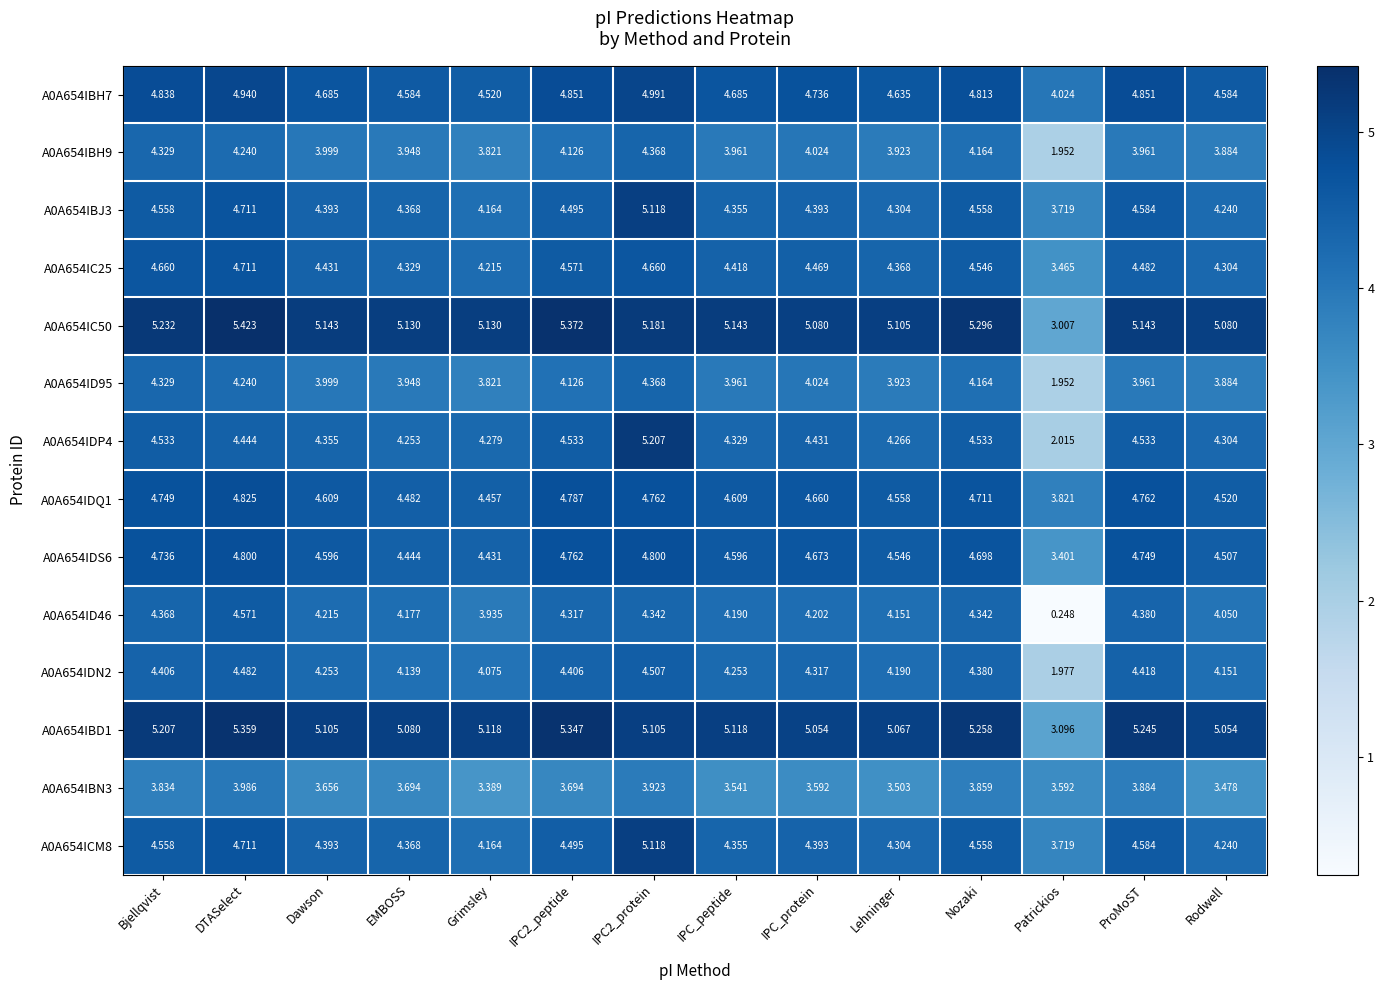

Between DTASelect and Rodwell, which series saw the biggest shift?

A0A654ID46